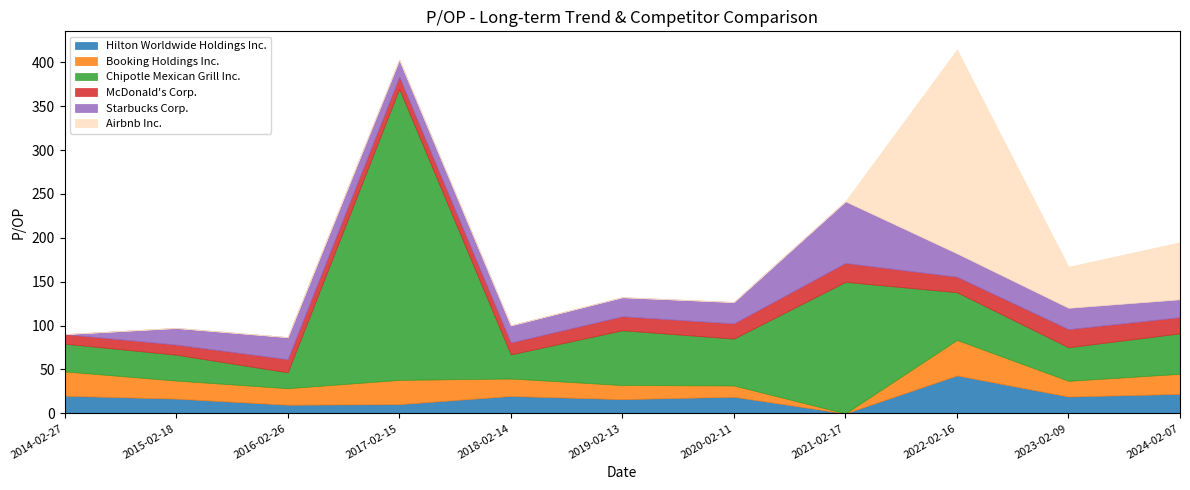

Which has a higher value, 2020-02-11 or 2016-02-26?

2020-02-11